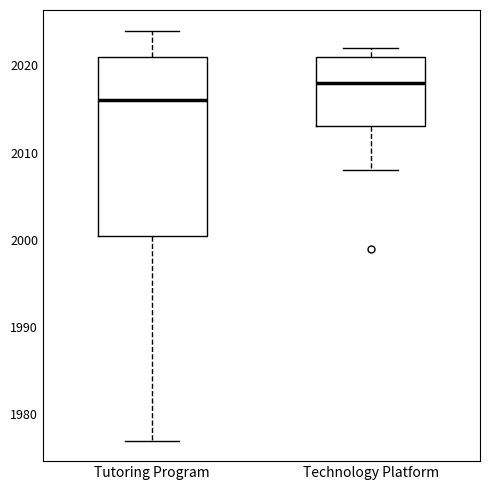

Which box is the tallest, from its lower edge to its upper edge?

Tutoring Program